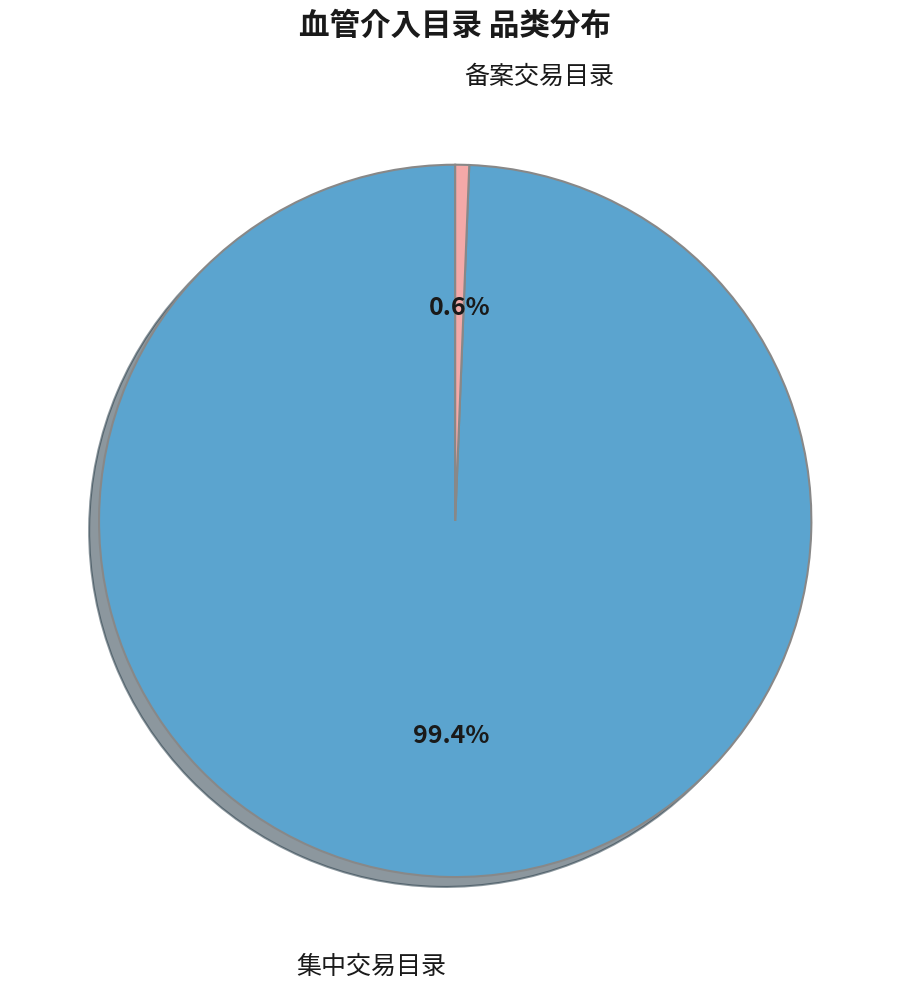

What percentage is the 备案交易目录 slice, to the nearest percent?

1%